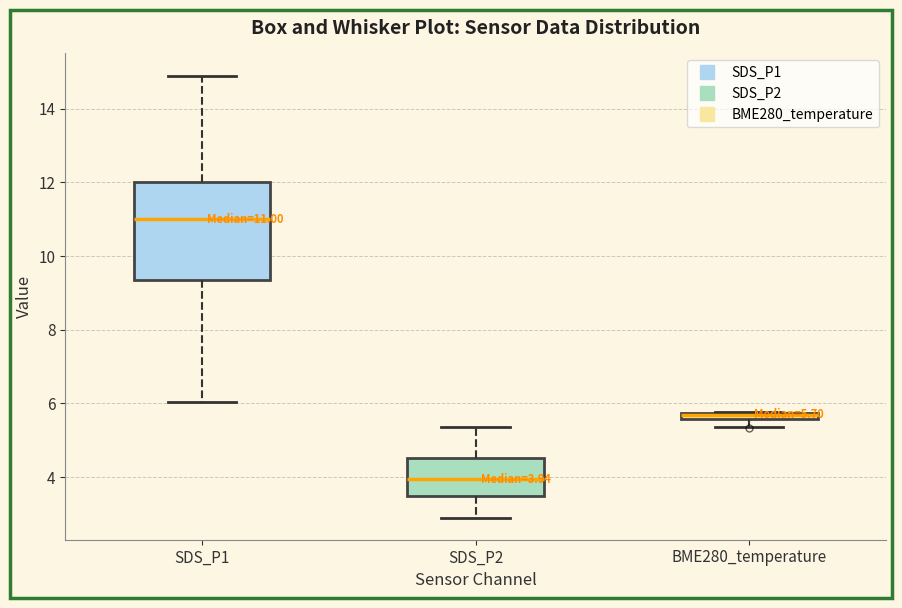

Comparing the boxes themselves (not the whiskers), which one is the tallest?

SDS_P1